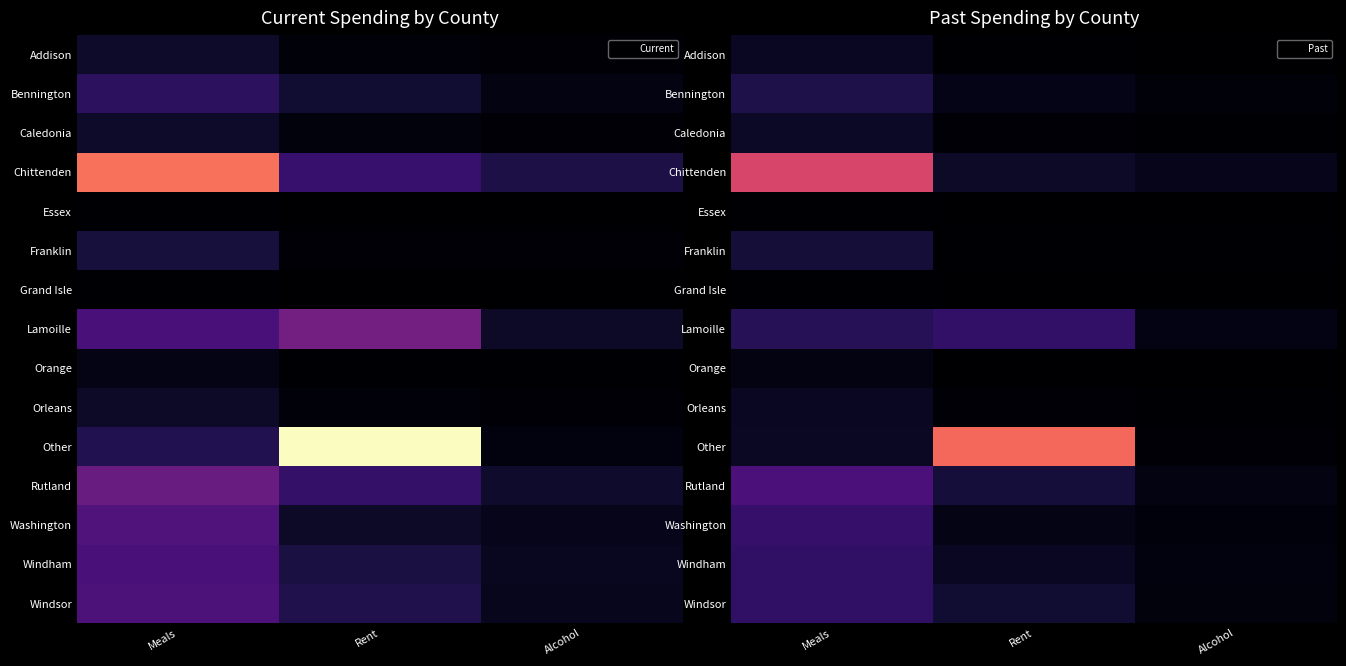

Between Meals and Rent, which is larger?

Meals